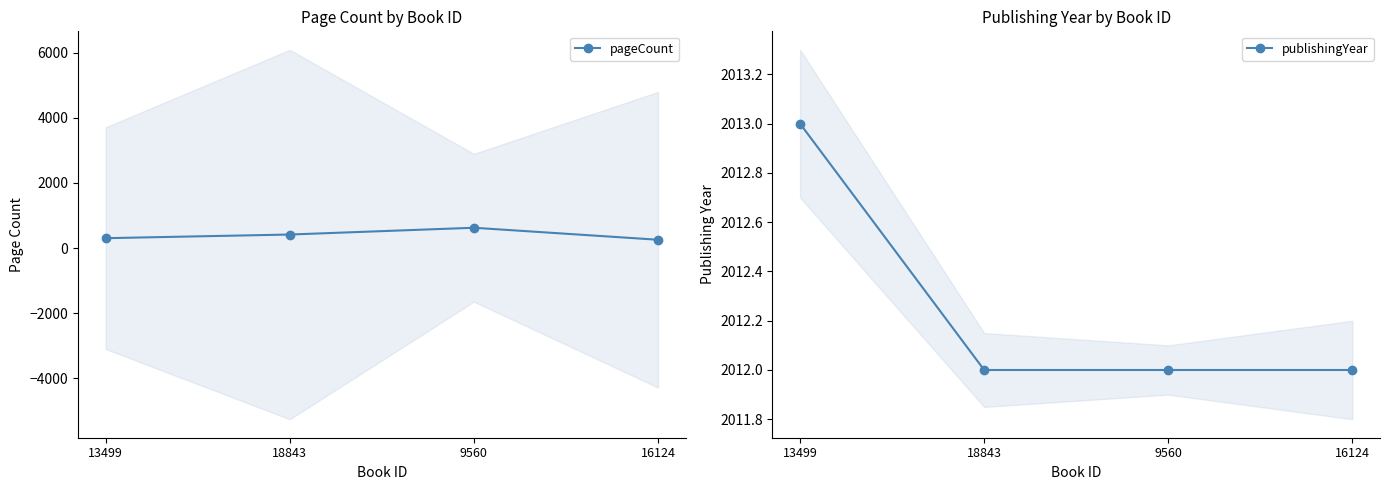

Which series has the largest total across all categories?

publishingYear